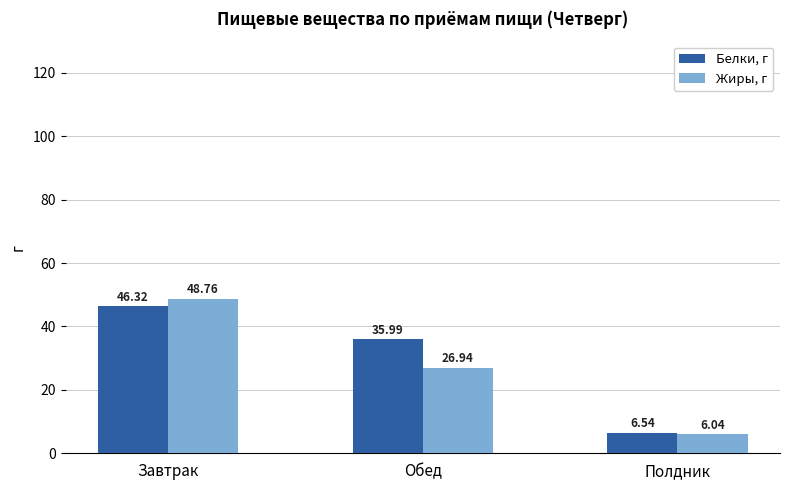

At Полдник, list the series in order from largest to smallest.

Белки, г, Жиры, г